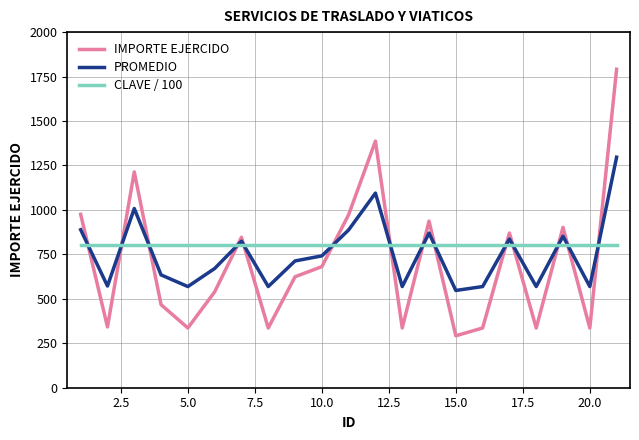

What is the minimum value shown in the chart?

292.0